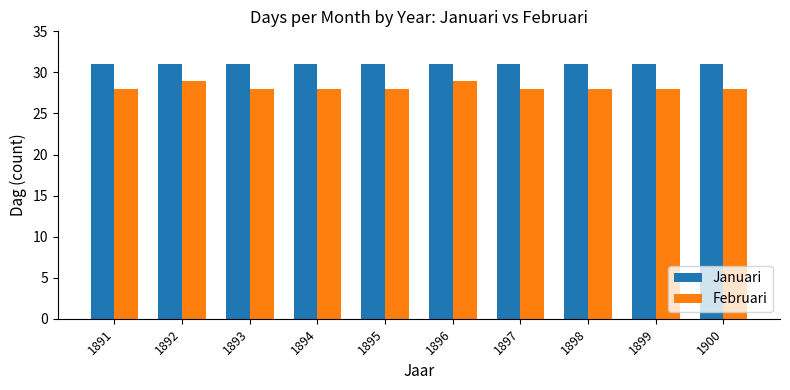

Is the value of Januari at 1896 greater than the value of Februari at 1900?

Yes